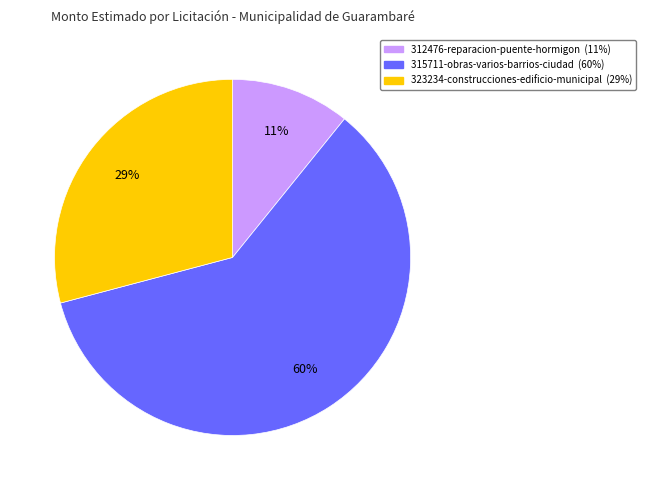

Which has a higher value, 315711-obras-varios-barrios-ciudad or 323234-construcciones-edificio-municipal?

315711-obras-varios-barrios-ciudad